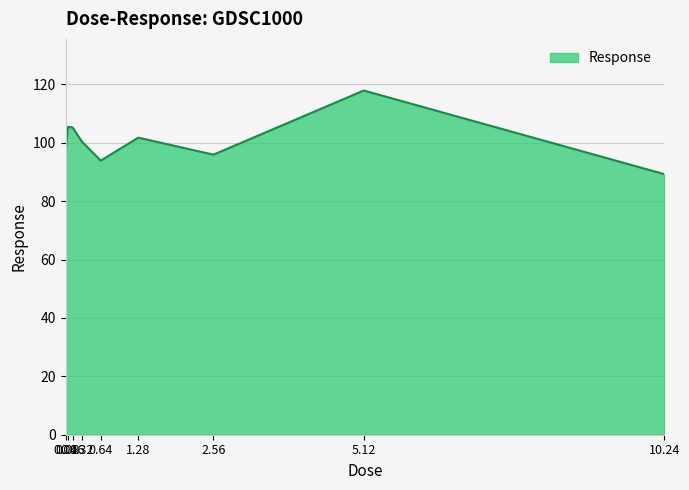

How many lines are shown in the chart?

1